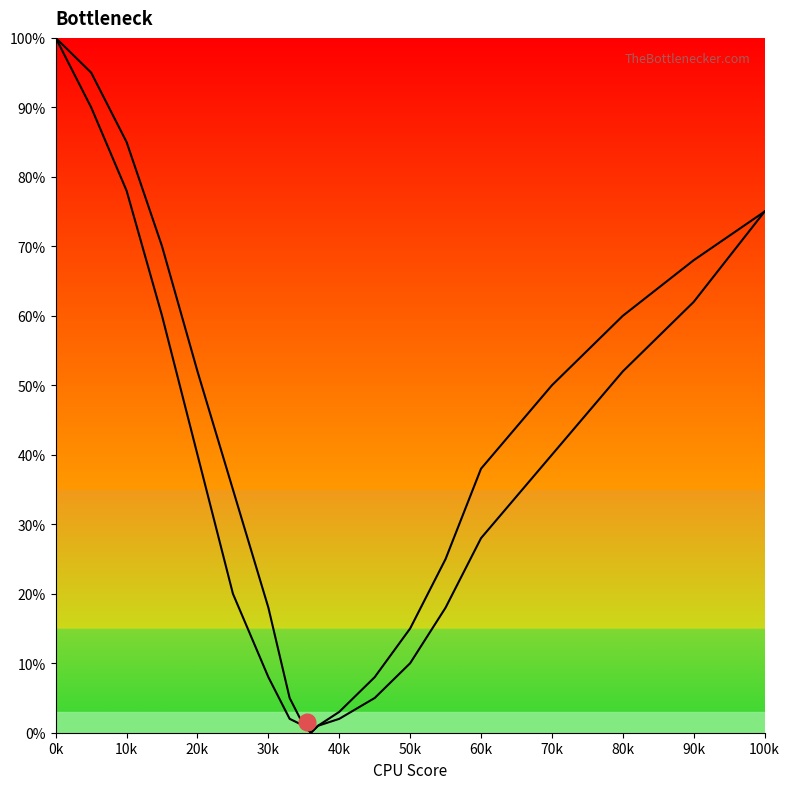

Where does the Right curve series first go above 38?

0k